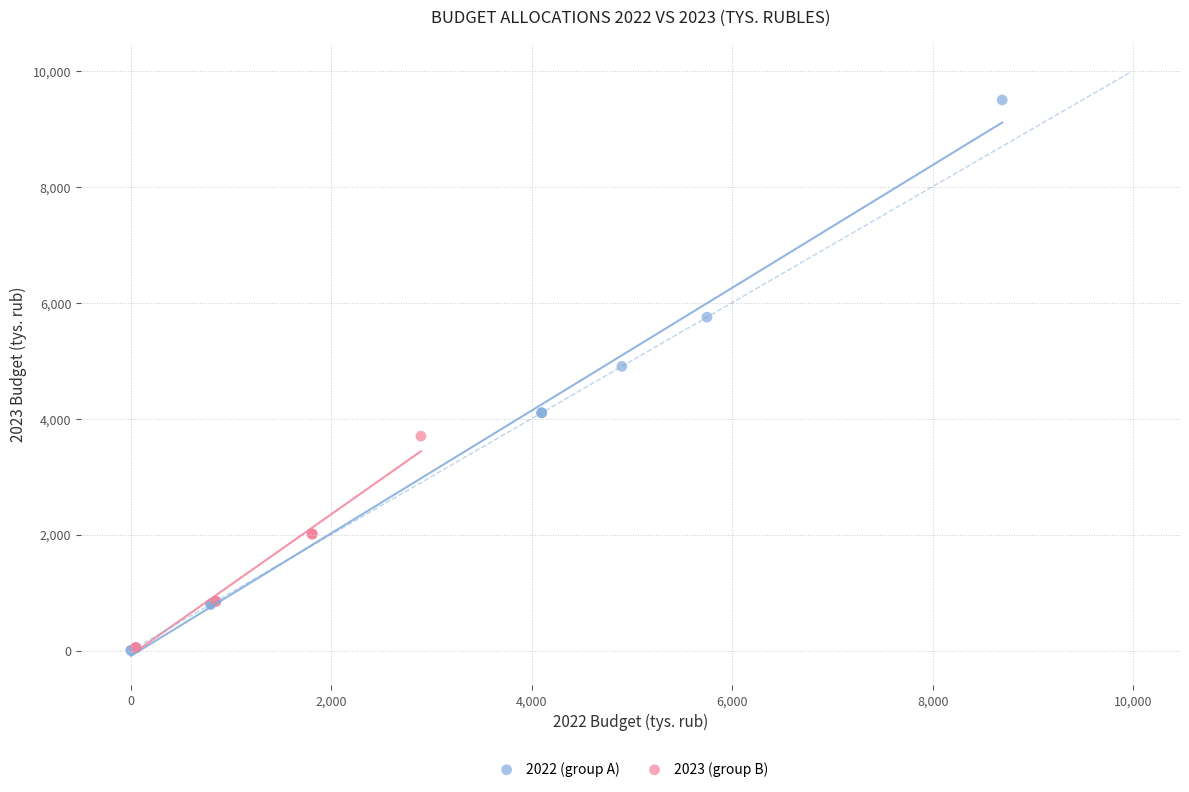

Which series contains the highest Y value?

2022 (group A)